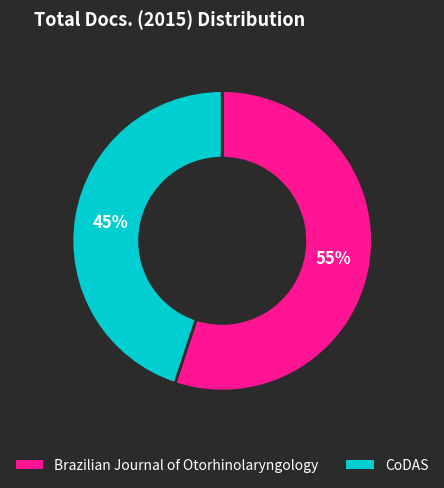

How many segments does this pie chart have?

2